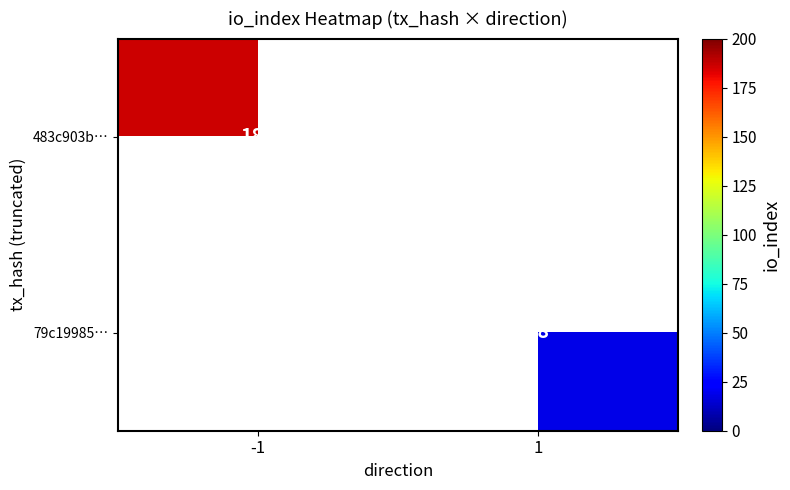

Count the number of categories in the chart.

2